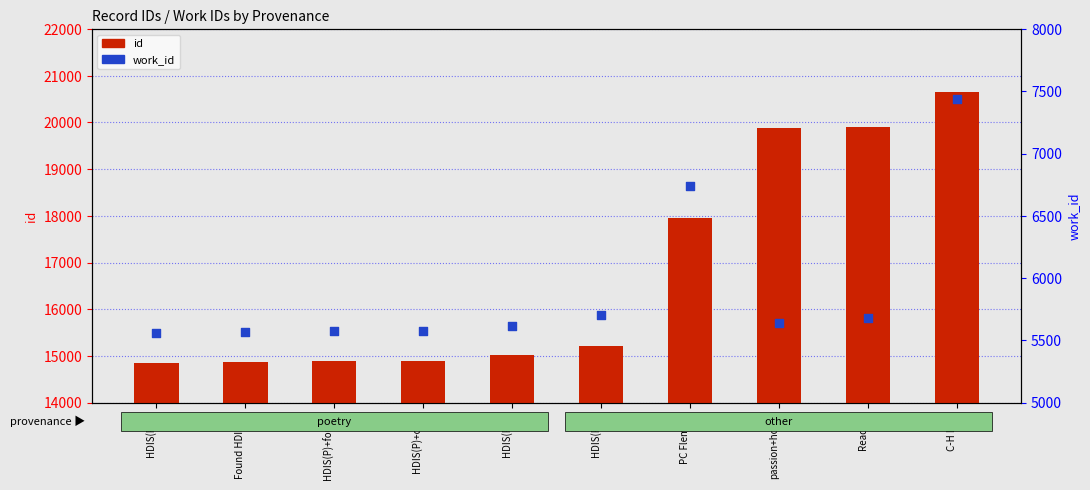

At how many categories does at least one series exceed 6182?

10